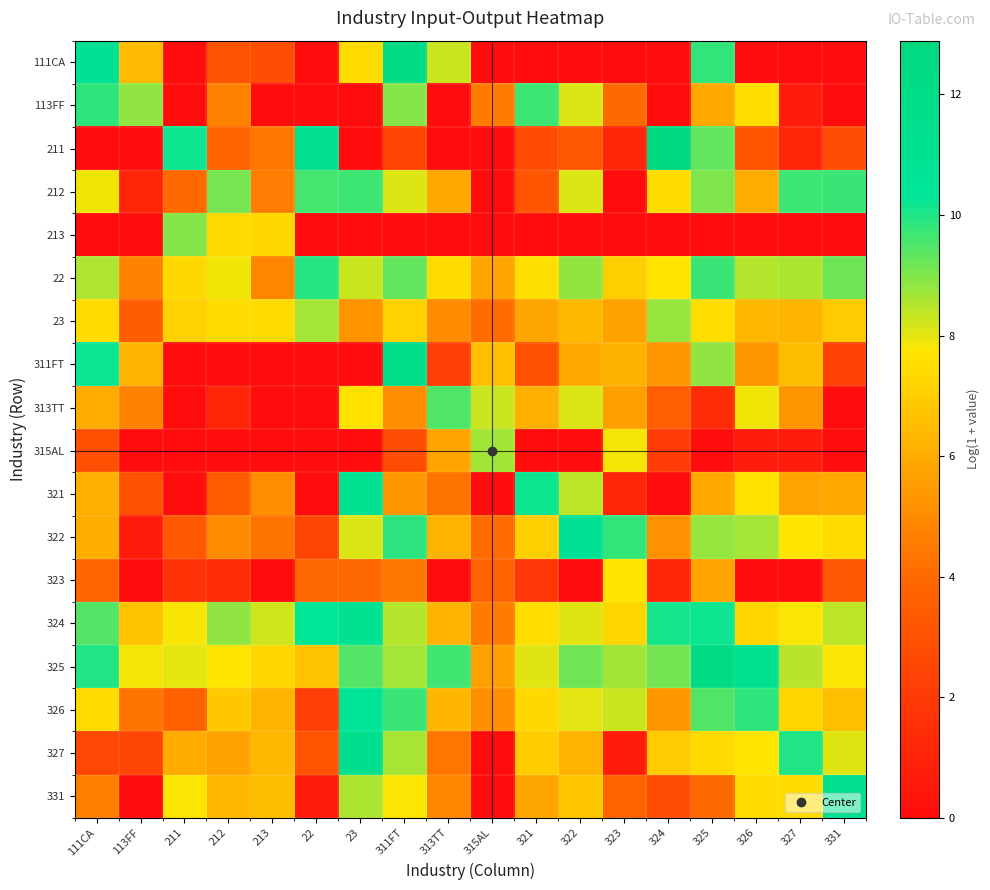

At which category is the sum across all series the highest?

311FT